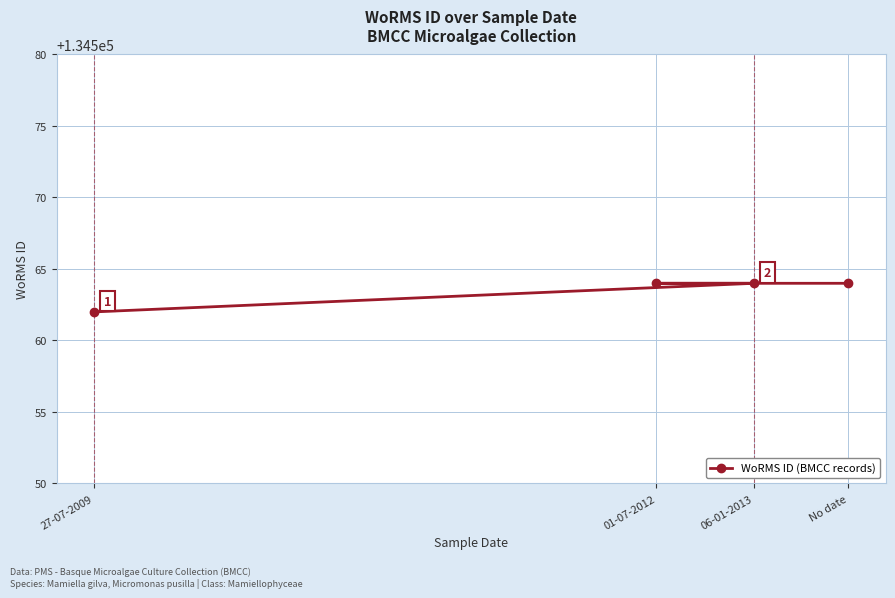

List the labels in order of value, largest first.

06-01-2013, 01-07-2012, No date, 27-07-2009